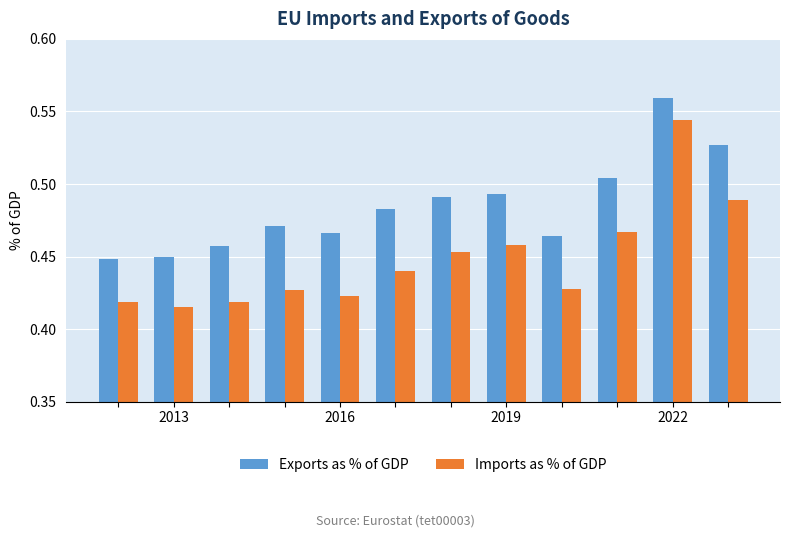

Which series has the largest range (max minus min)?

Imports as % of GDP